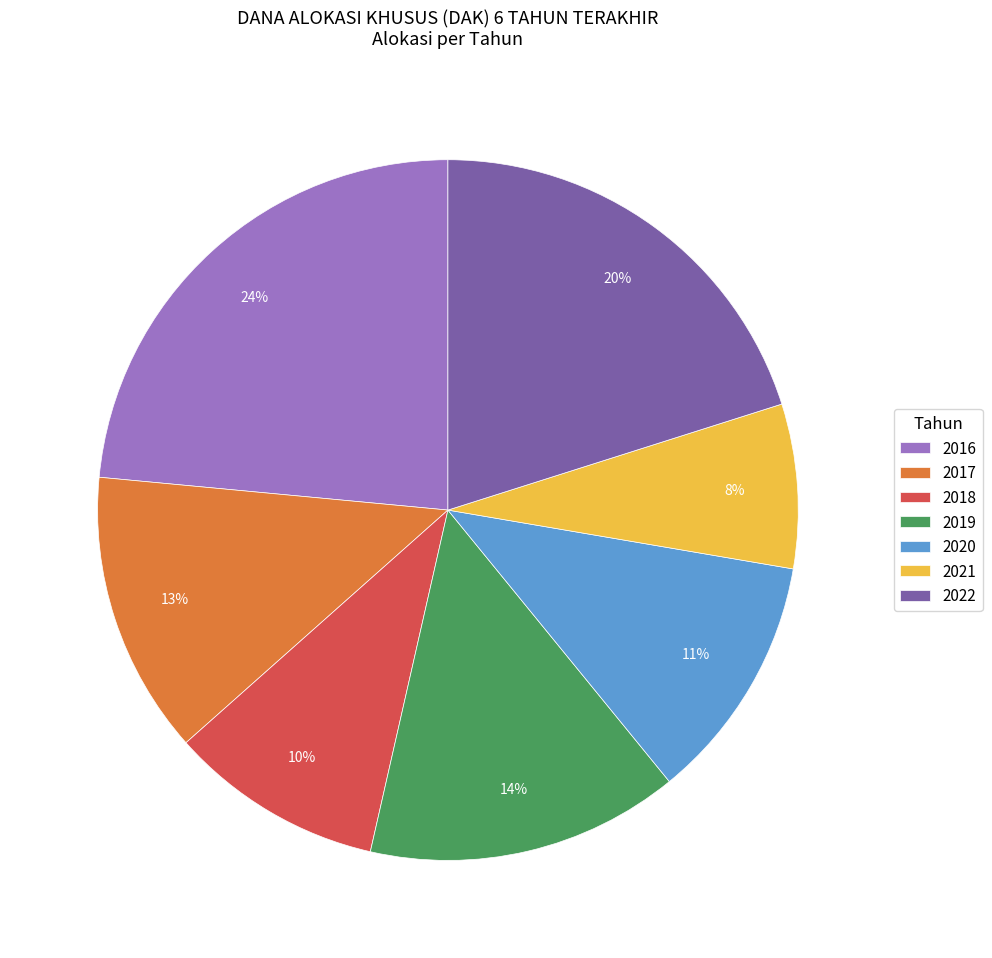

How many slices are in this pie chart?

7